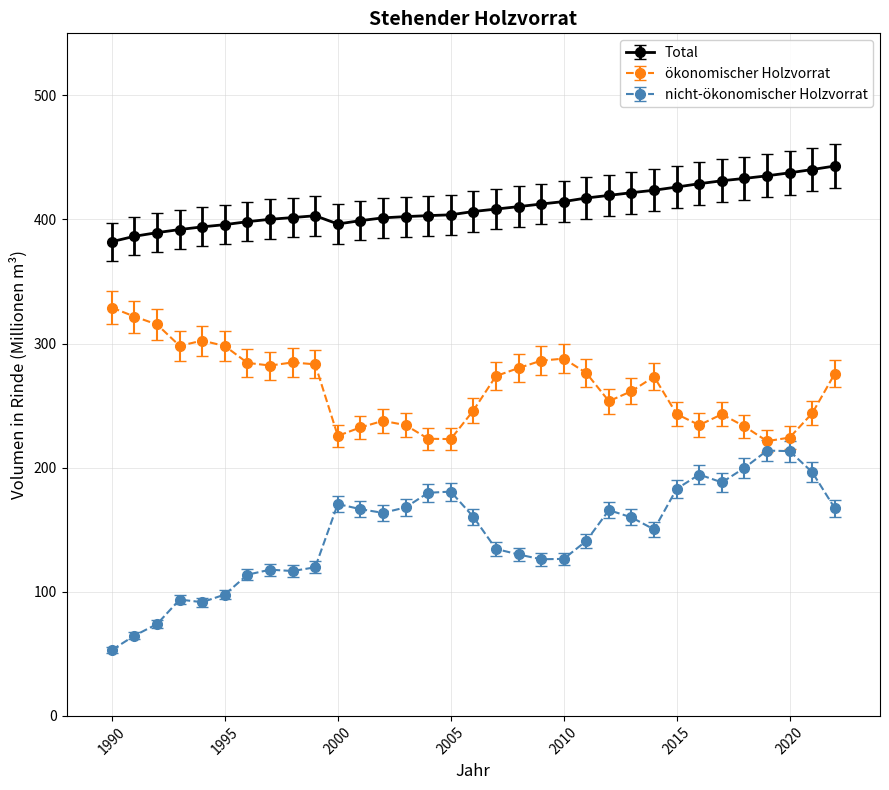

What is the greatest value displayed?

443.1